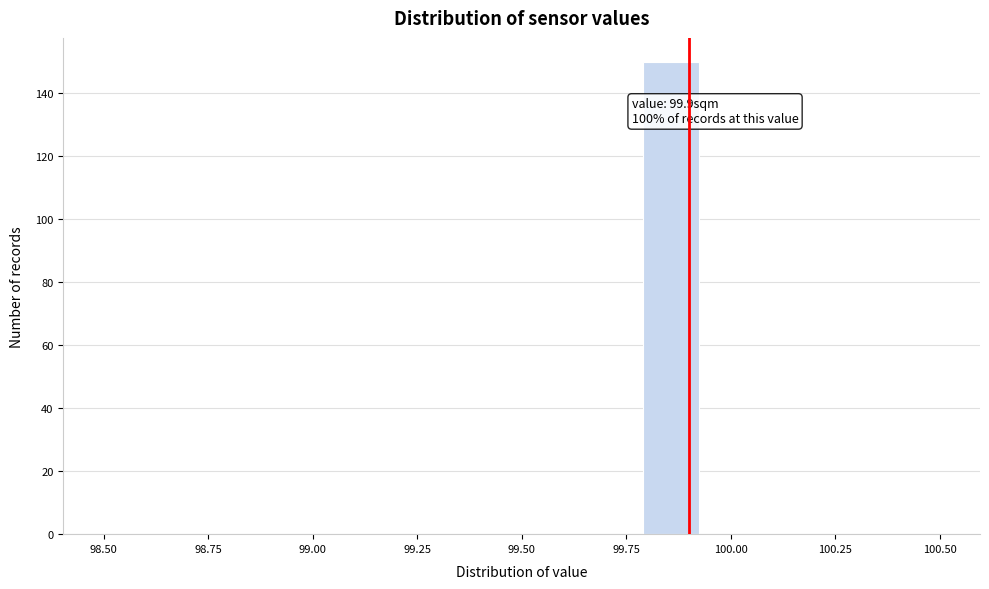

Around what value on the x-axis is the tallest bar? Give the approximate position of its centre, as read against the axis.

99.85